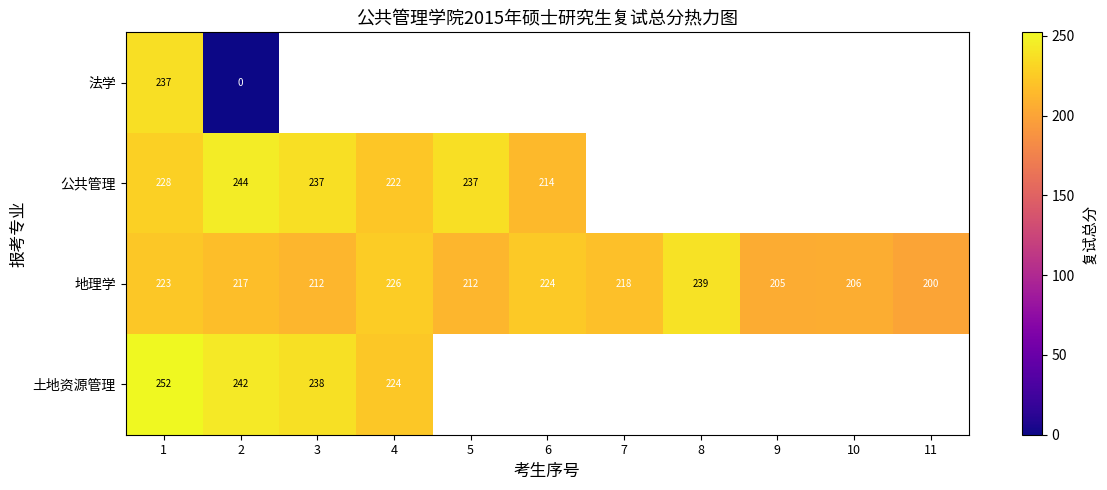

At which label is 土地资源管理 closest to 237?

3